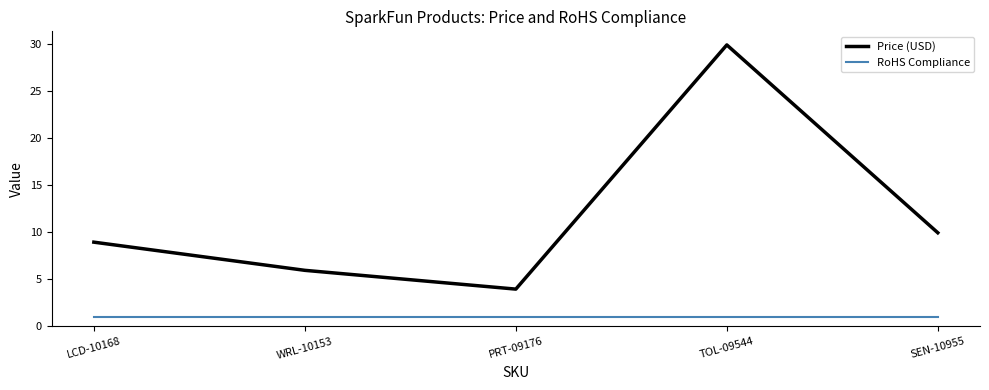

What is the difference between the Price (USD) values at LCD-10168 and WRL-10153?

3.0